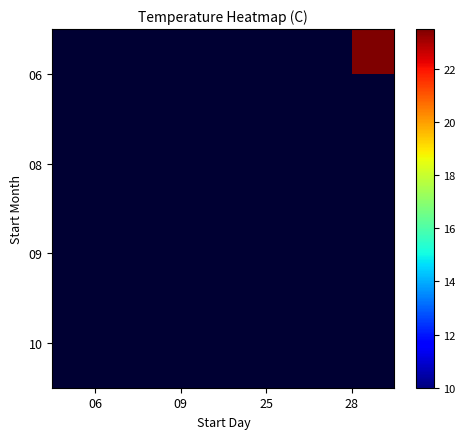

Rank the series by their maximum value, from lowest to highest.

06, 08, 09, 10